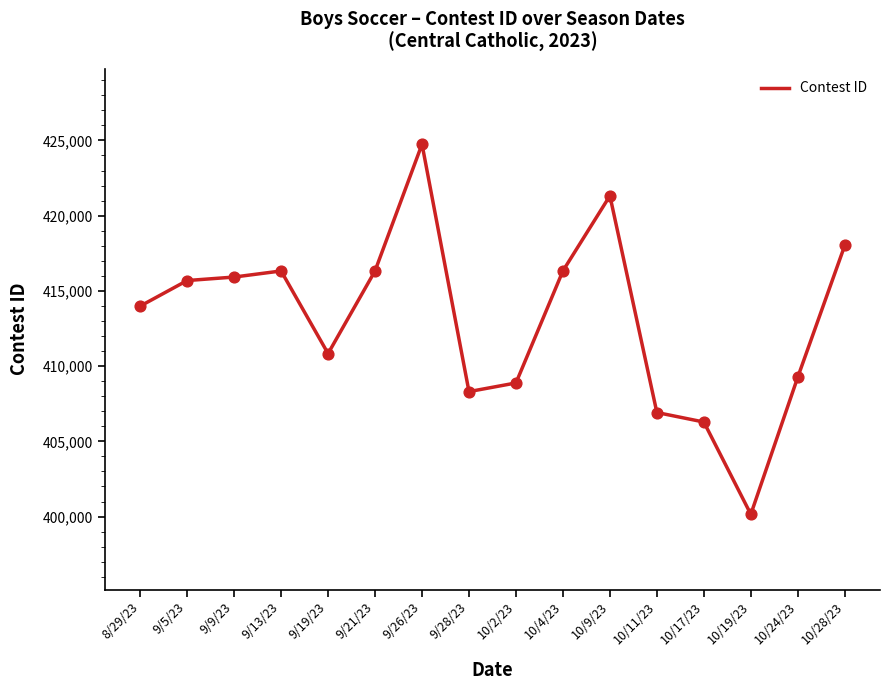

Approximately how many times larger is the value at 9/9/23 compared to 10/24/23?

1.0